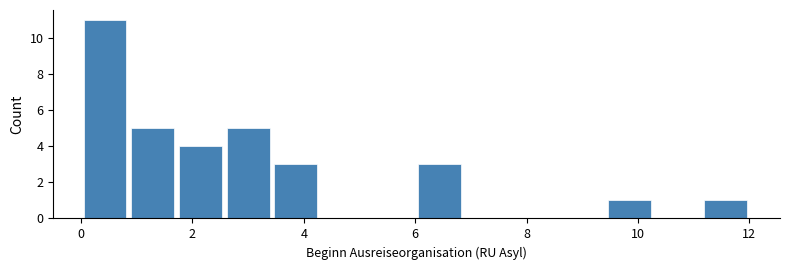

Reading left to right, transcribe this chart: for each bar, give the range it covers on the x-axis and its height. Neither the bar edges nor the heights are printed on the chart, so give them approximately, as read against the axes.

0.0 to 0.8: 11
0.8 to 1.8: 5
1.8 to 2.6: 4
2.6 to 3.4: 5
3.4 to 4.2: 3
4.2 to 5.2: 0
5.2 to 6.0: 0
6.0 to 6.8: 3
6.8 to 7.8: 0
7.8 to 8.6: 0
8.6 to 9.4: 0
9.4 to 10.2: 1
10.2 to 11.2: 0
11.2 to 12.0: 1